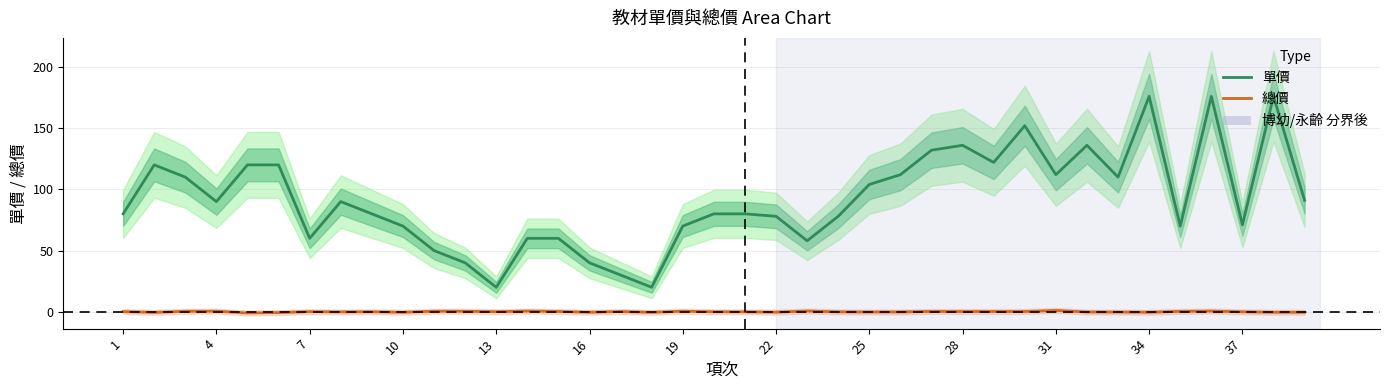

List the series in order of their peak value, highest first.

單價, 總價